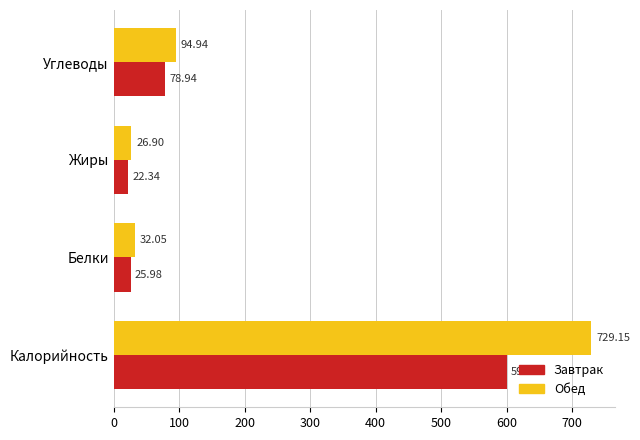

Rank the categories by Обед value from lowest to highest.

Жиры, Белки, Углеводы, Калорийность